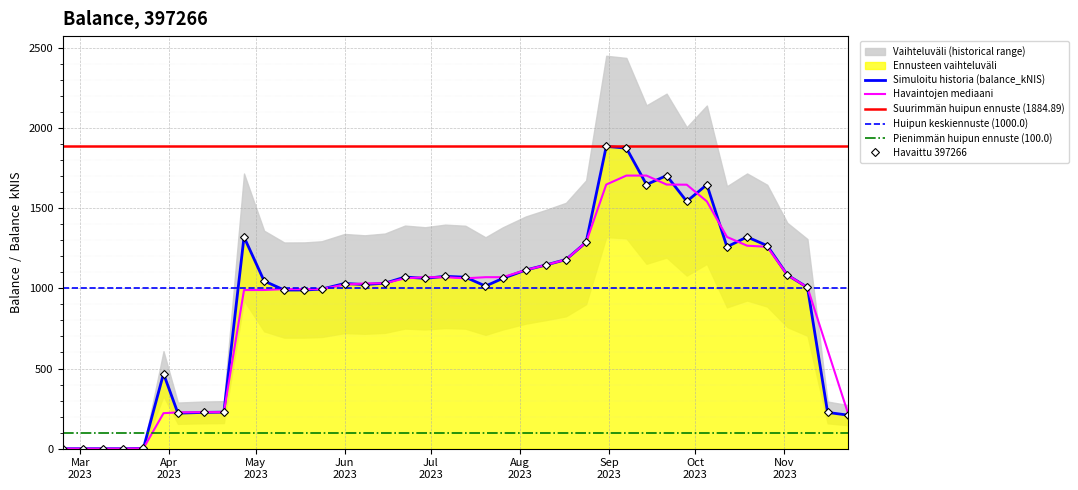

Is this an area chart (filled region under the line)?

No